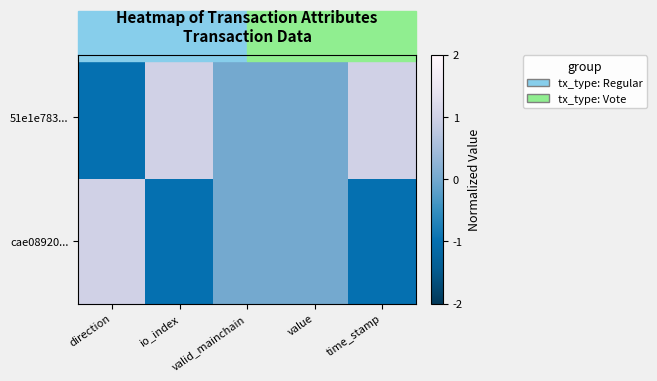

What is the spread (max minus min) of values at direction?

2